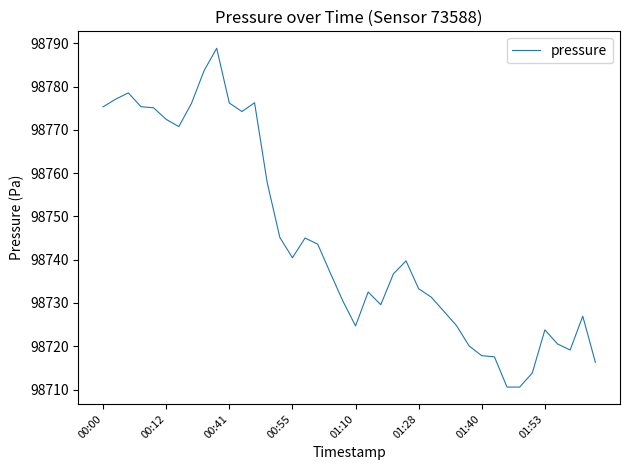

What is the smallest value displayed?

98710.6